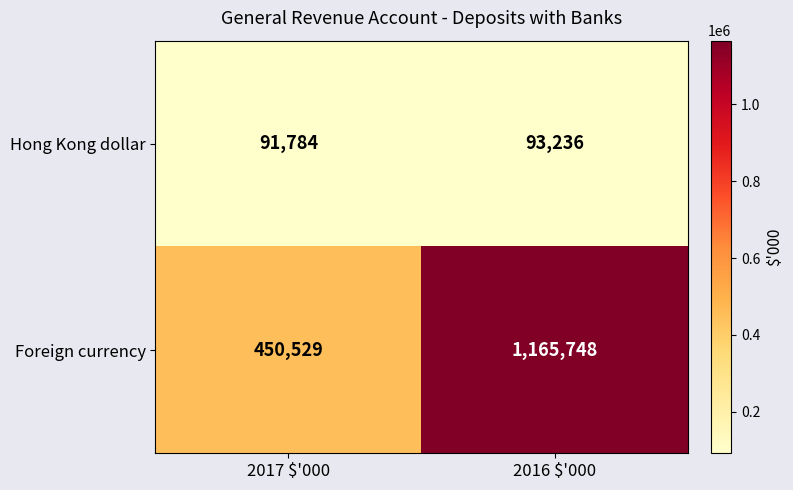

Between 2017 $'000 and 2016 $'000, which series saw the biggest shift?

Foreign currency